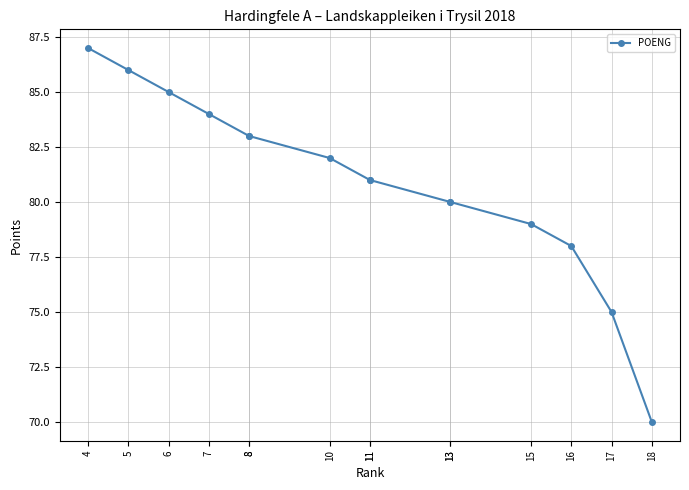

Where does the data first go above 81?

4